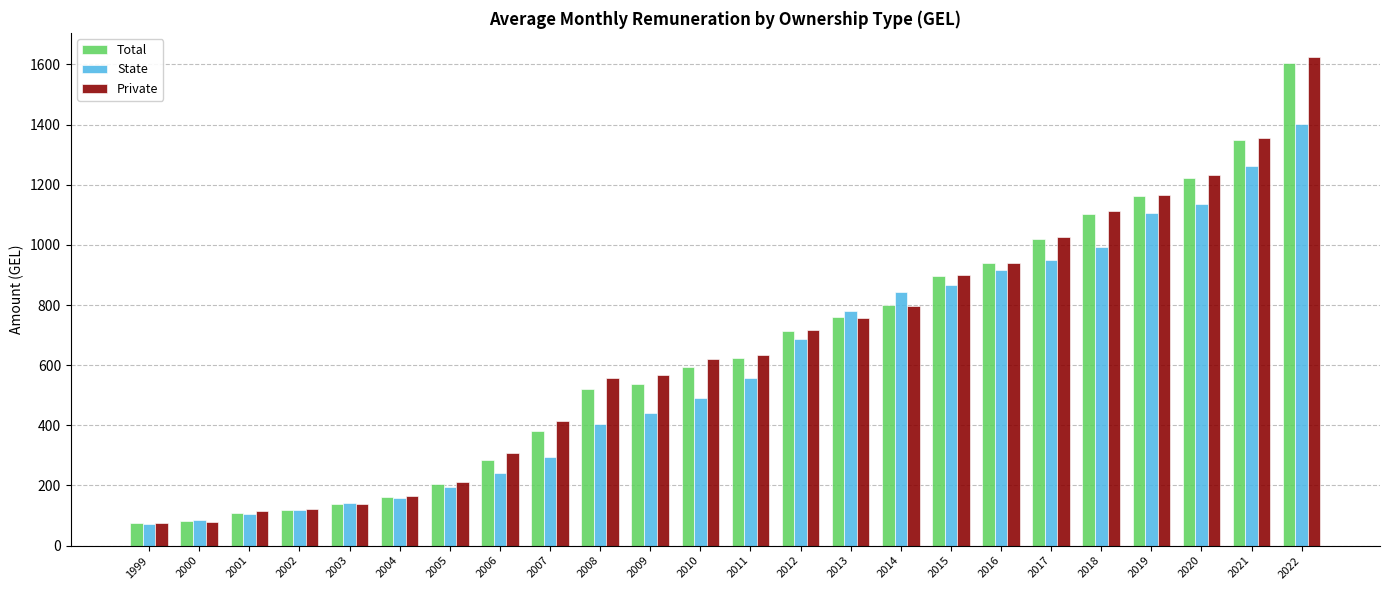

How many values in the Private series are below 632?

12